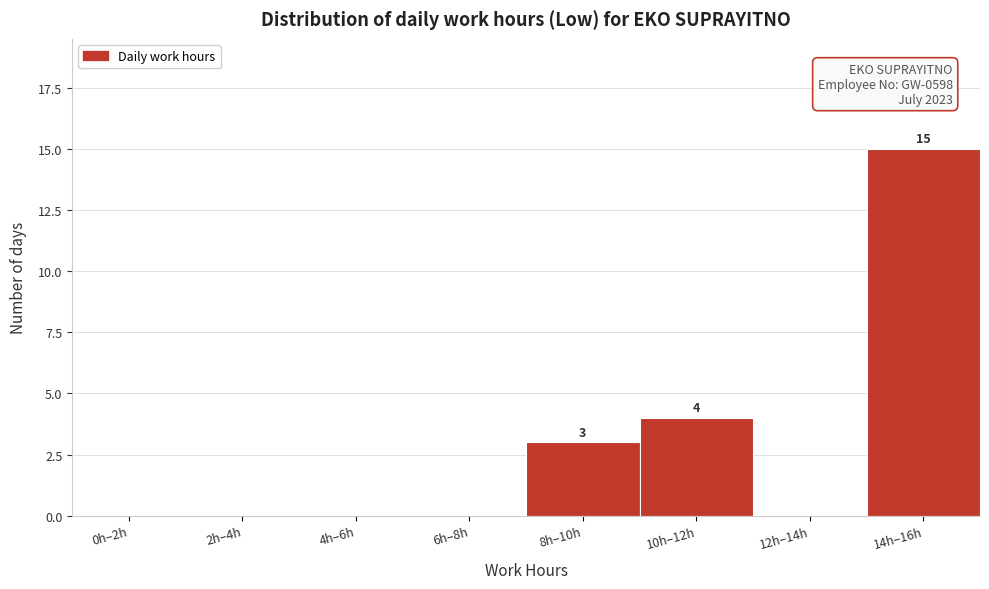

Reading right to left, list all the values displayed in this chart.

14h–16h=15	12h–14h=0	10h–12h=4	8h–10h=3	6h–8h=0	4h–6h=0	2h–4h=0	0h–2h=0